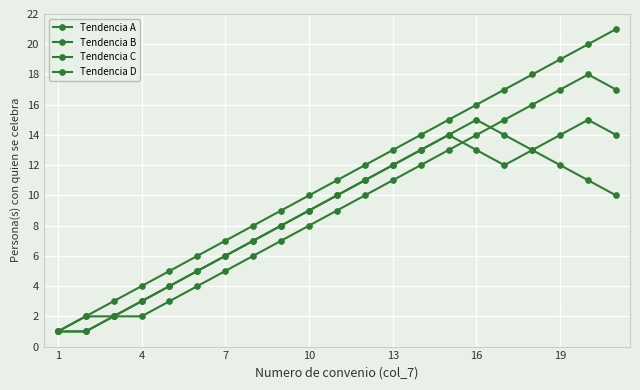

Reading left to right, list all the values displayed in this chart.

Tendencia A: 1	2	3	4	5	6	7	8	9	10	11	12	13	14	15	16	17	18	19	20	21
Tendencia B: 1	1	2	3	4	5	6	7	8	9	10	11	12	13	14	15	14	13	12	11	10
Tendencia C: 1	2	2	3	4	5	6	7	8	9	10	11	12	13	14	13	12	13	14	15	14
Tendencia D: 1	1	2	2	3	4	5	6	7	8	9	10	11	12	13	14	15	16	17	18	17